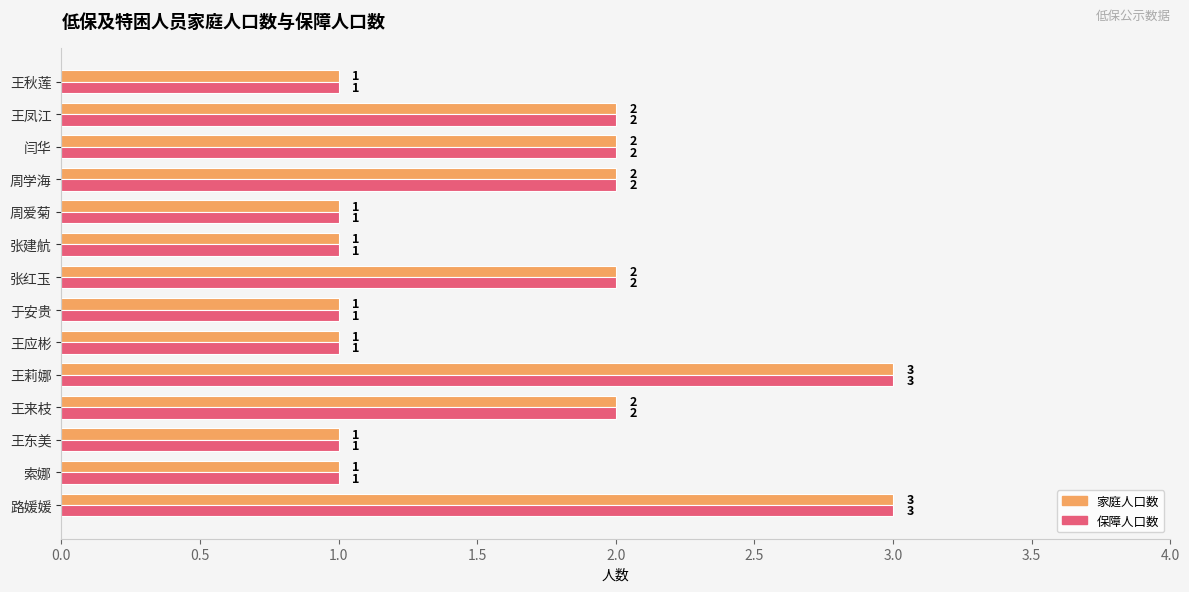

What is the maximum value for 保障人口数?

3